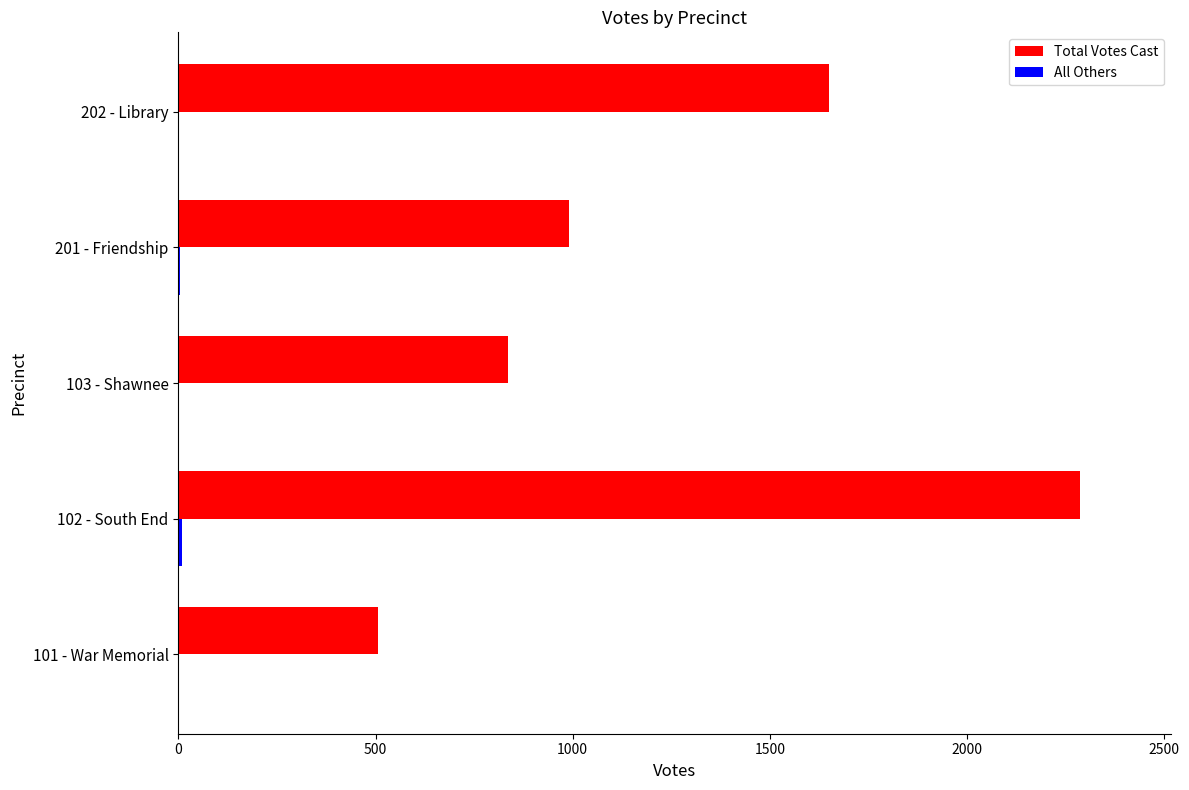

Which category has the highest value across all series?

102 - South End